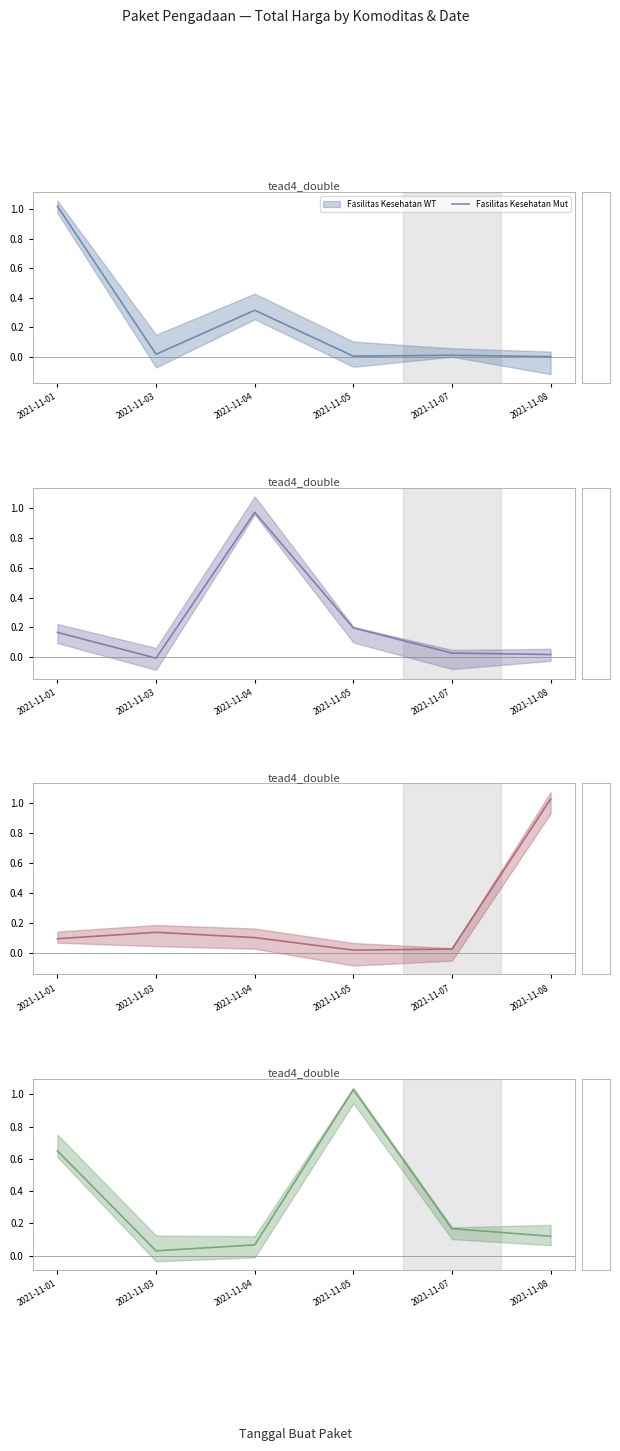

True or false: Fasilitas Kesehatan Mut has a value of 0.0 at 2021-11-05.

True